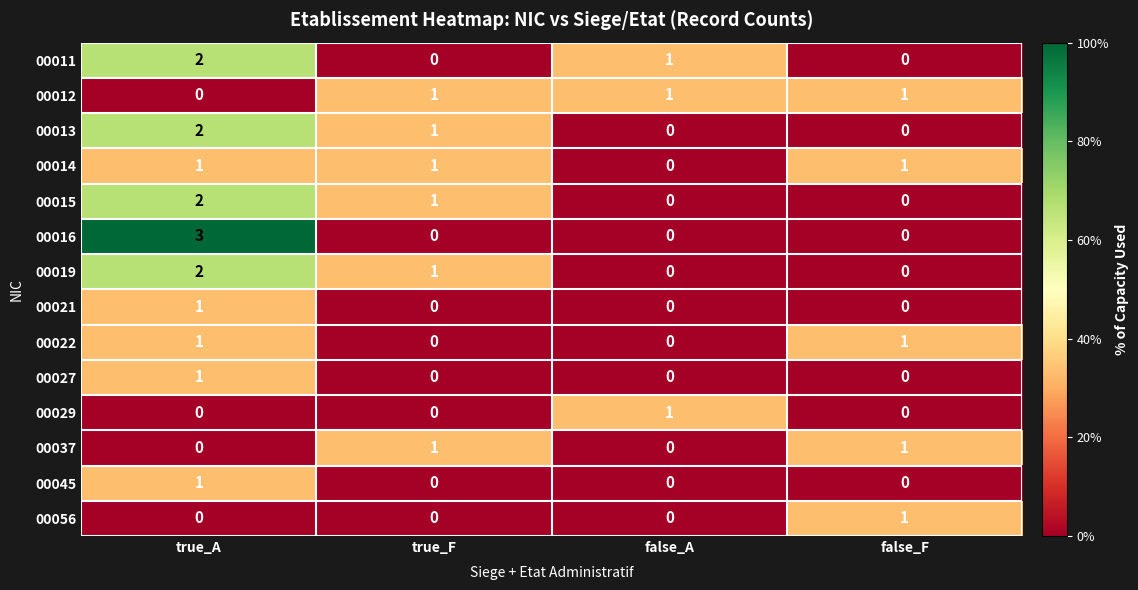

The 00022 series shows 1 at true_A. True or false?

True